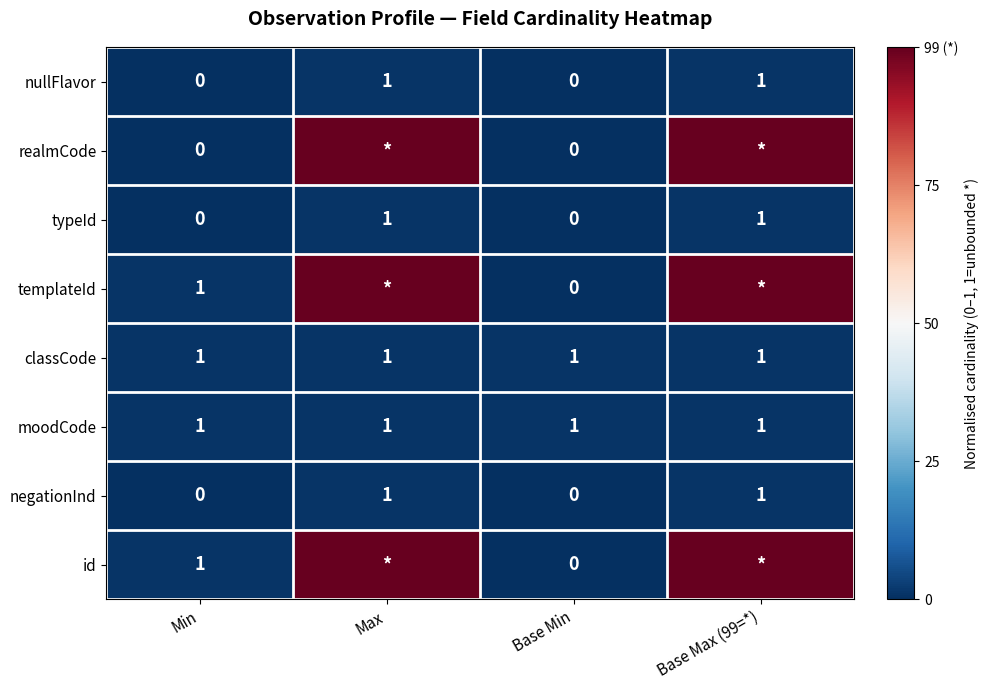

What is the sum of all classCode values?

4